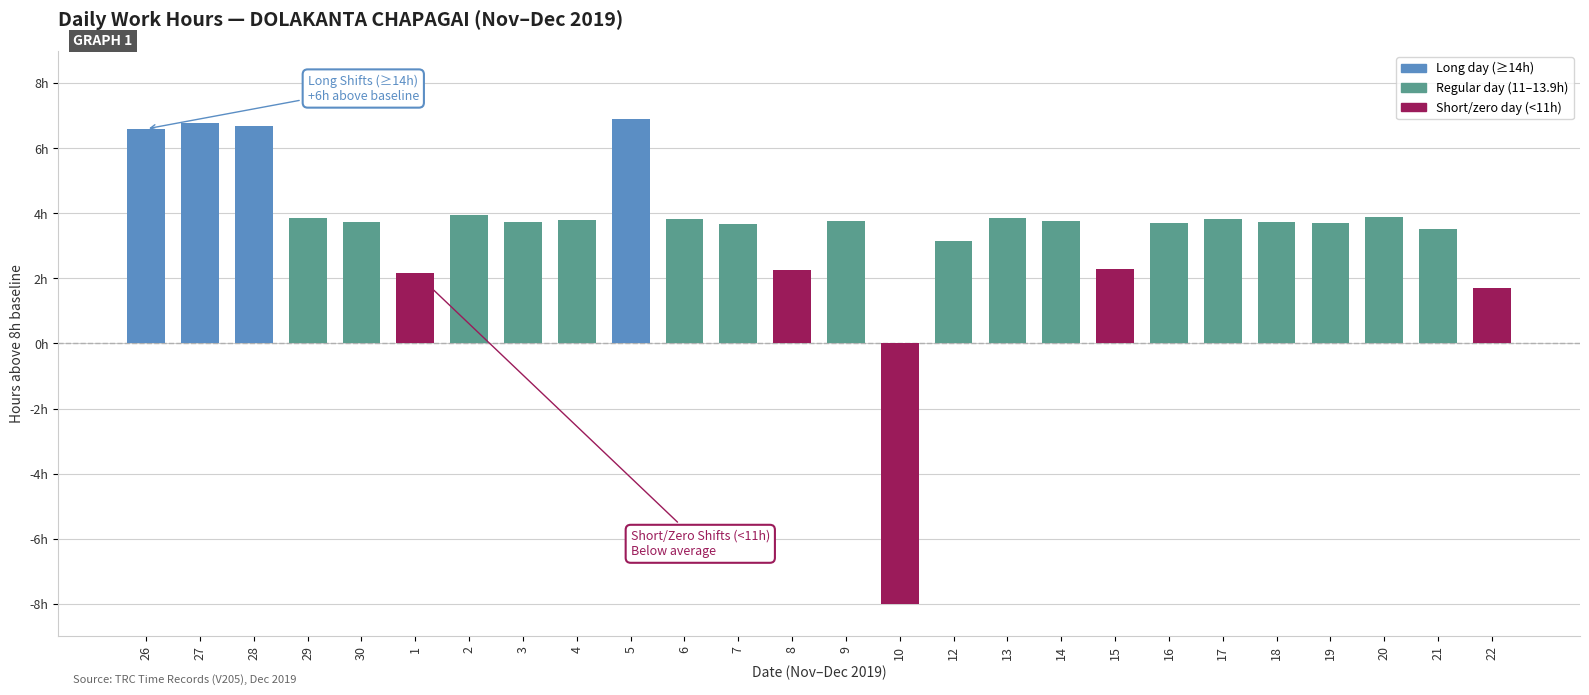

What is the difference between the maximum and minimum values?

14.9